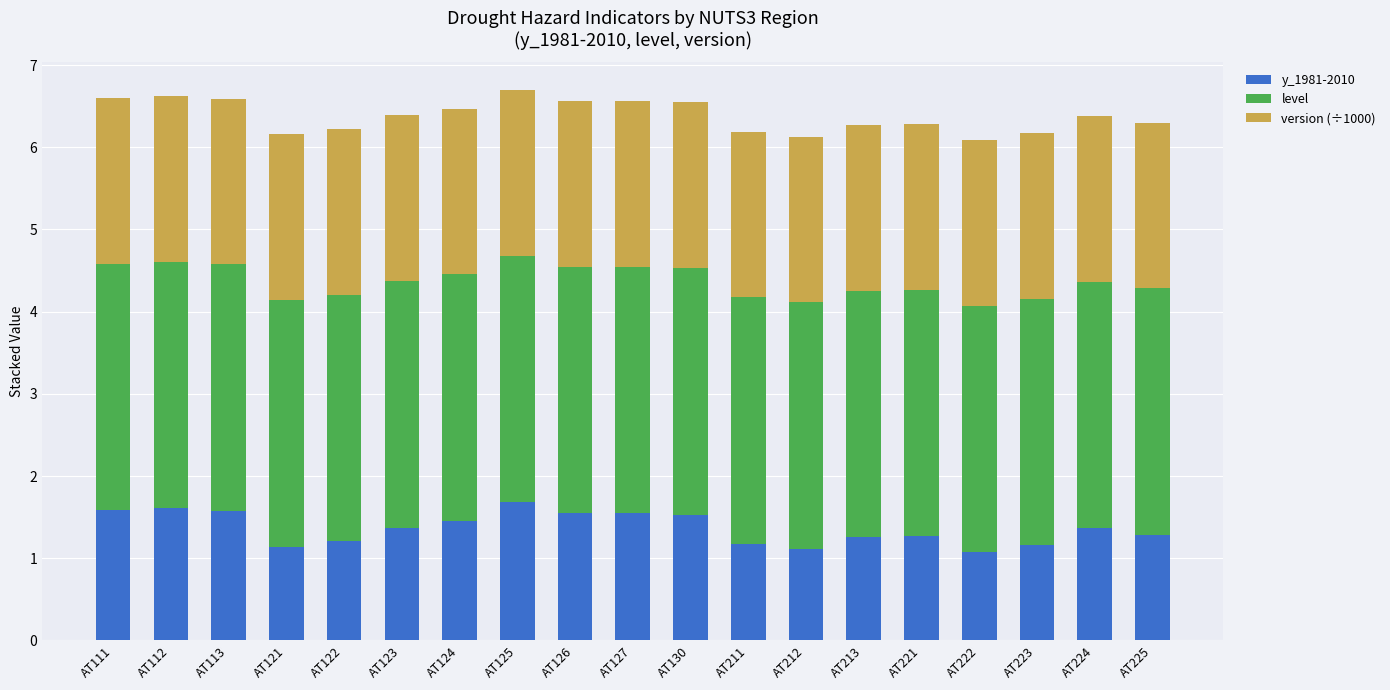

What is the highest value of the y_1981-2010 series?

1.7